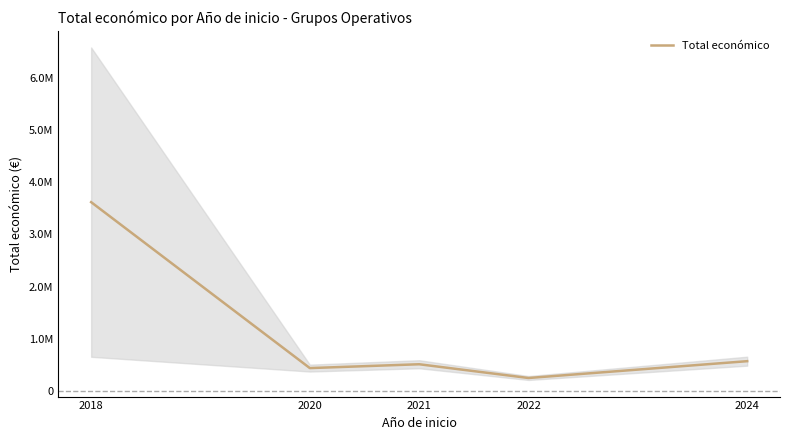

Reading right to left, what are all the values shown in this chart?

571965	249910	513192	439594	3616514